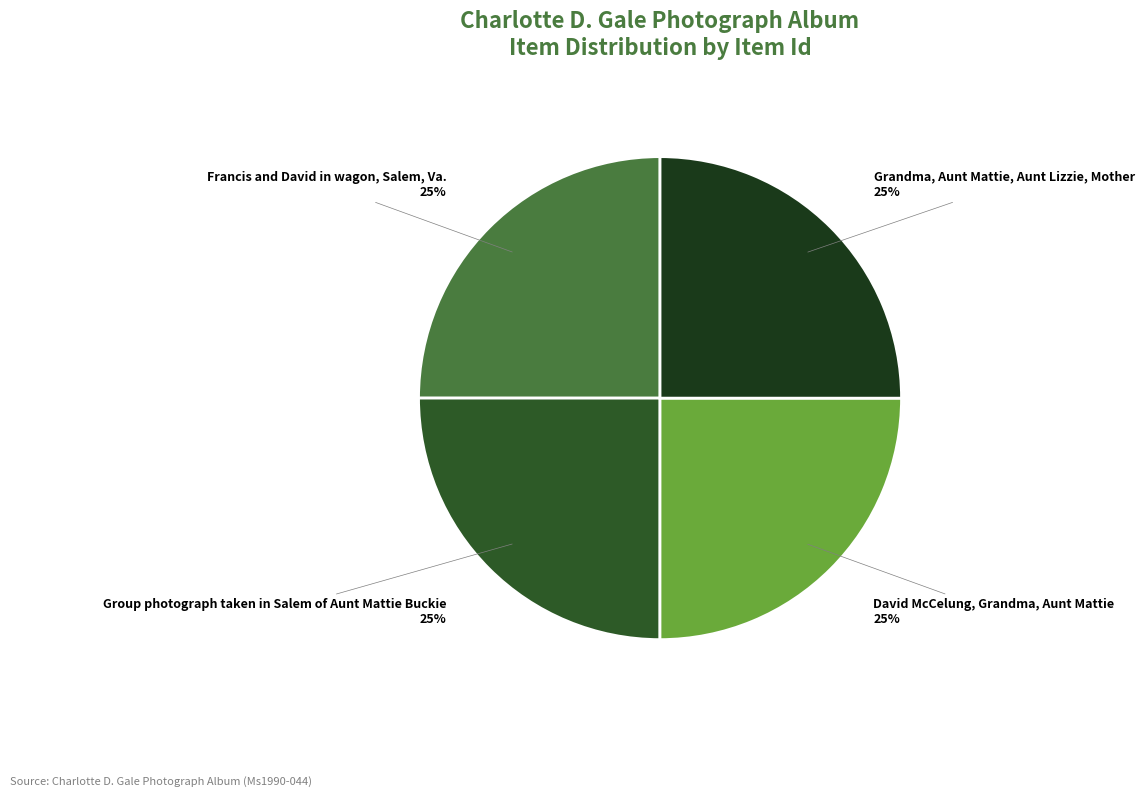

Does any single category account for the majority?

No